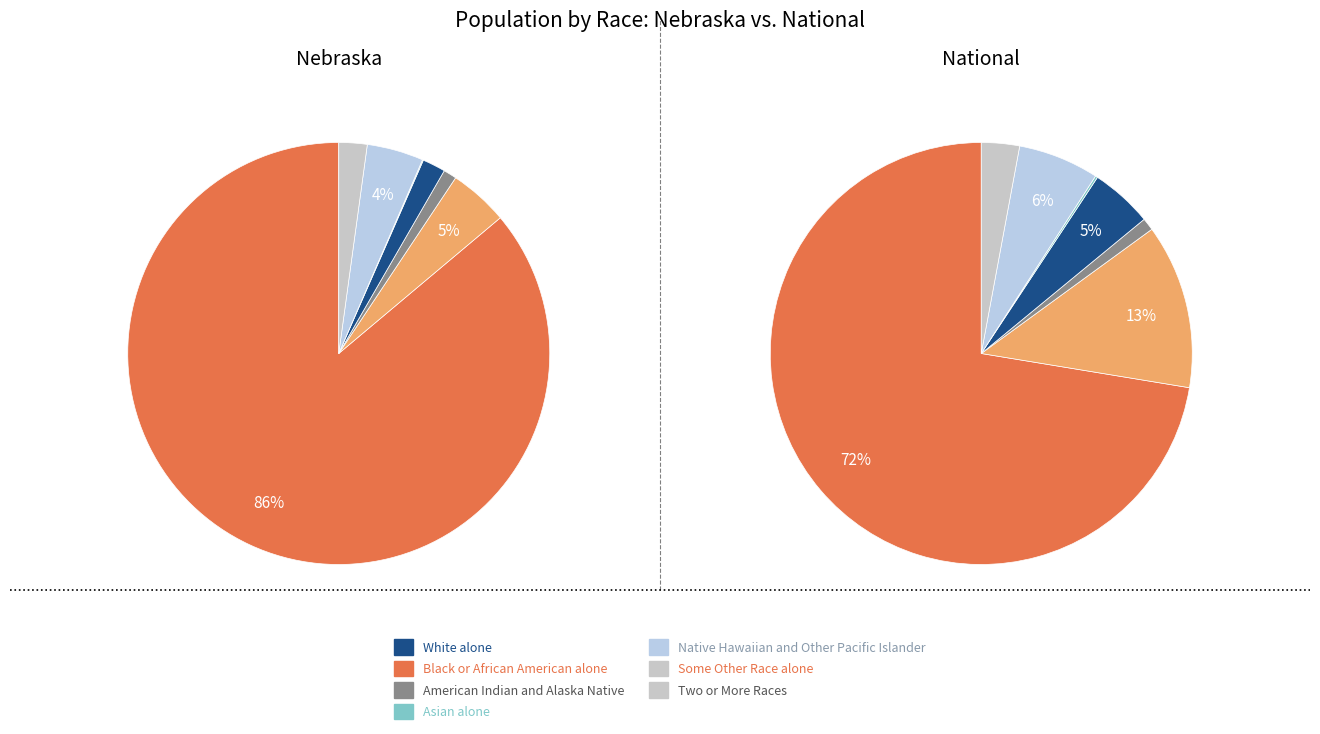

What portion of the pie excludes Native Hawaiian and Other Pacific Islander?

99.9%